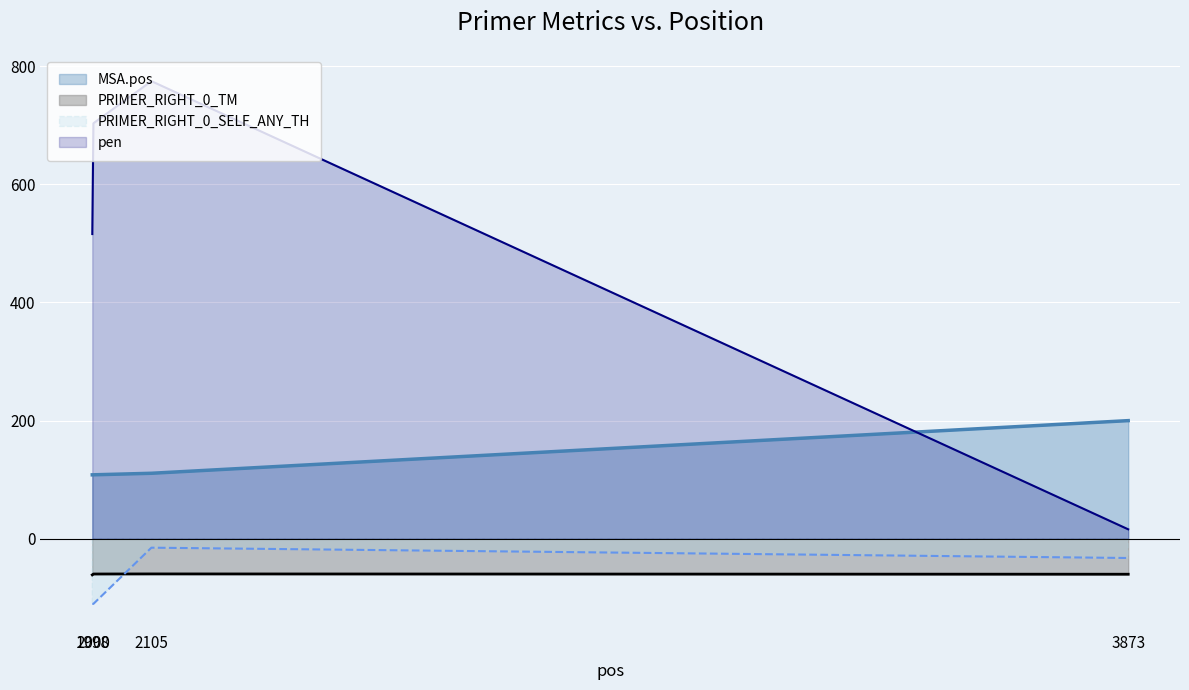

True or false: PRIMER_RIGHT_0_SELF_ANY_TH has more than 2 points higher than both neighbors.

False